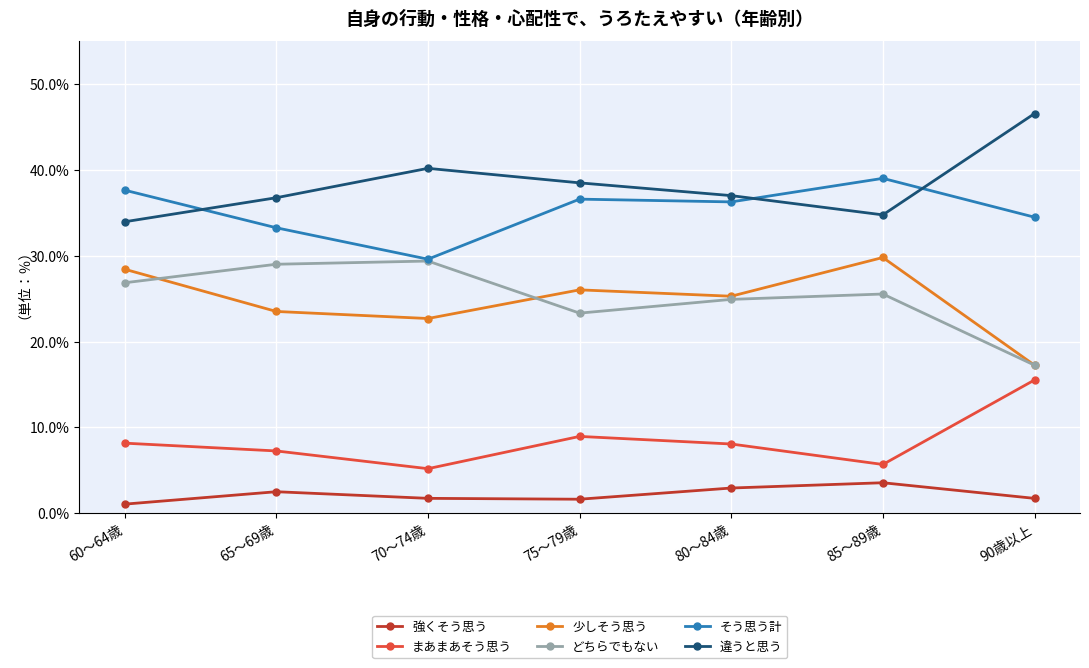

What is the label of the 1st point from the right?

90歳以上